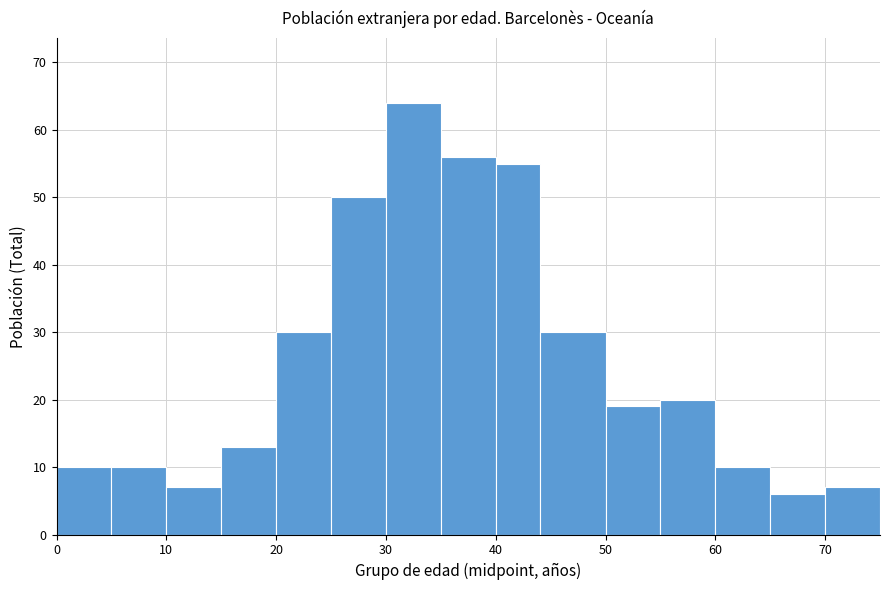

Reading left to right, list every bar in this chart as the range it spans on the x-axis followed by its height. The values are not printed on the chart, so give them approximately, as read against the axis.

0 to 5: 10
5 to 10: 10
10 to 15: 7
15 to 20: 13
20 to 25: 30
25 to 30: 50
30 to 35: 64
35 to 40: 56
40 to 44: 55
44 to 50: 30
50 to 55: 19
55 to 60: 20
60 to 65: 10
65 to 70: 6
70 to 75: 7